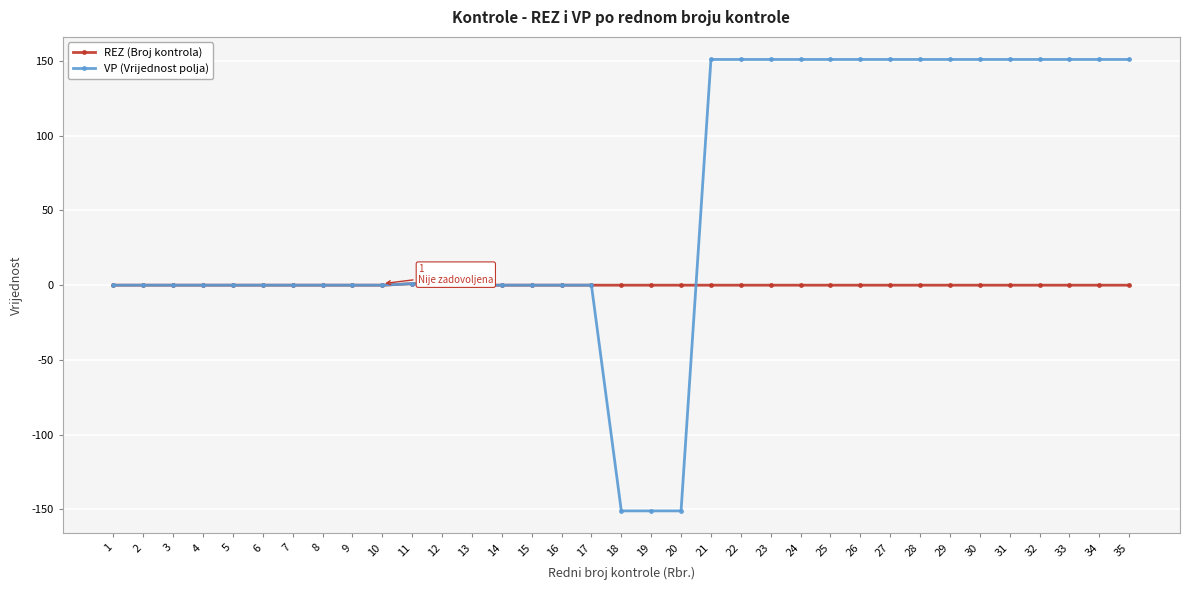

At how many categories does at least one series exceed 147?

15